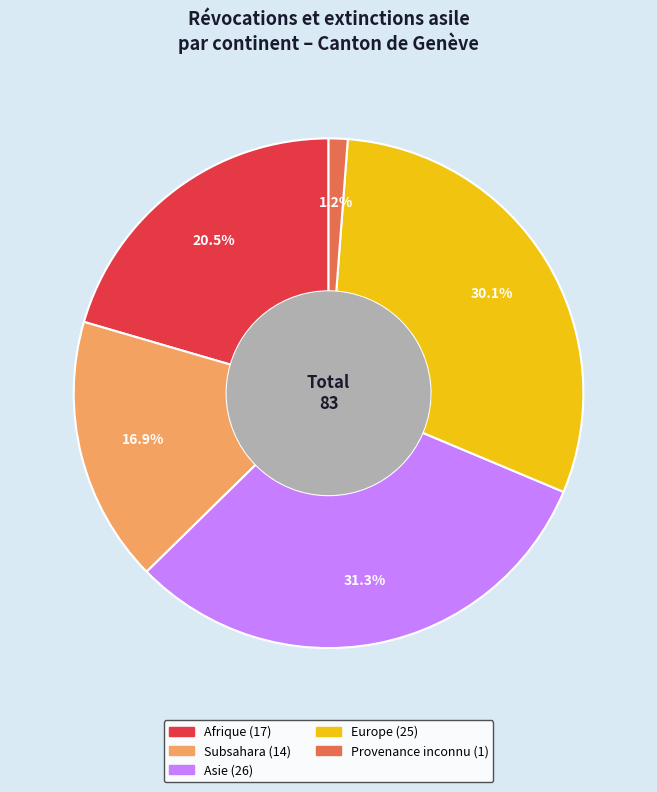

Is there any slice that represents more than half of the pie?

No